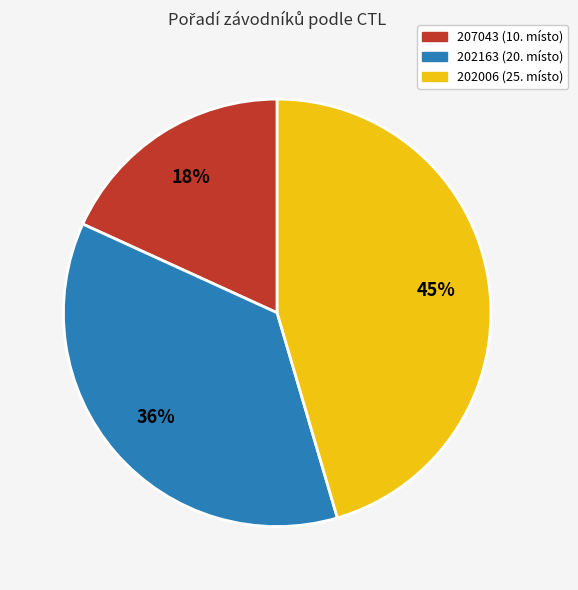

What percentage is the 202006 slice, to the nearest percent?

45%